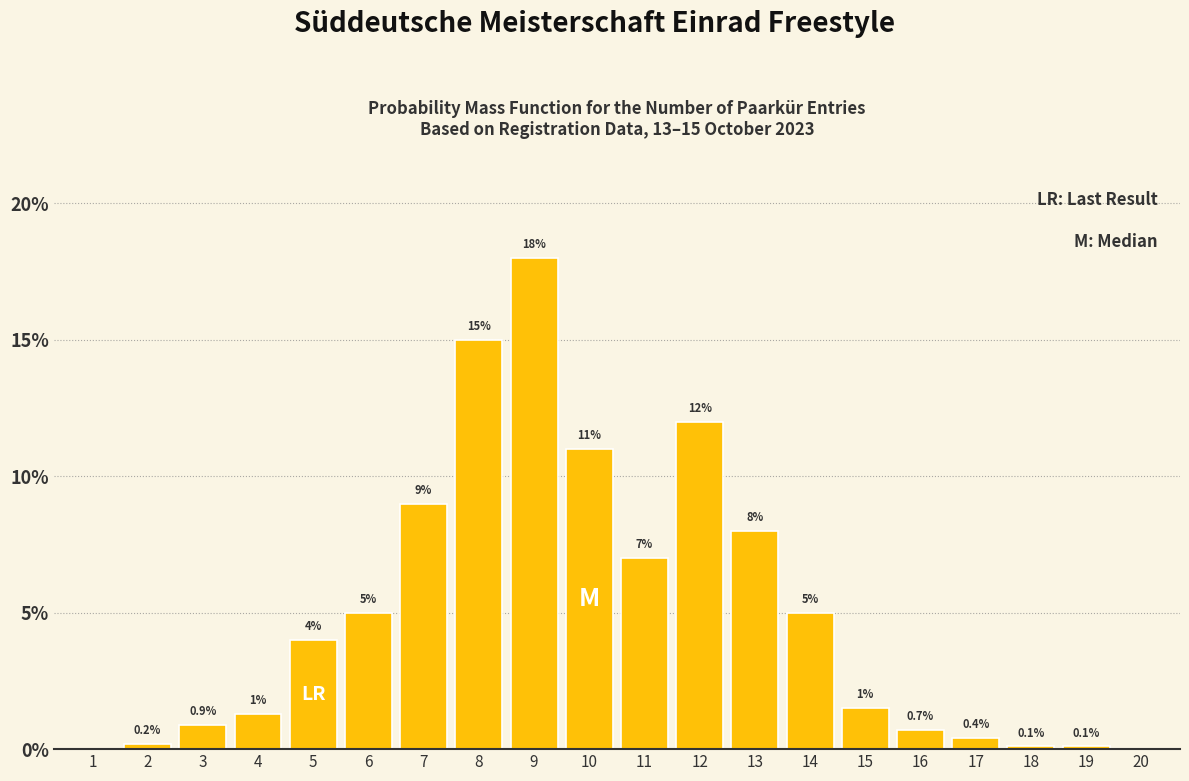

Reading left to right, list all the values displayed in this chart.

1=0.0	2=0.2	3=0.9	4=1.3	5=4.0	6=5.0	7=9.0	8=15.0	9=18.0	10=11.0	11=7.0	12=12.0	13=8.0	14=5.0	15=1.5	16=0.7	17=0.4	18=0.1	19=0.1	20=0.0